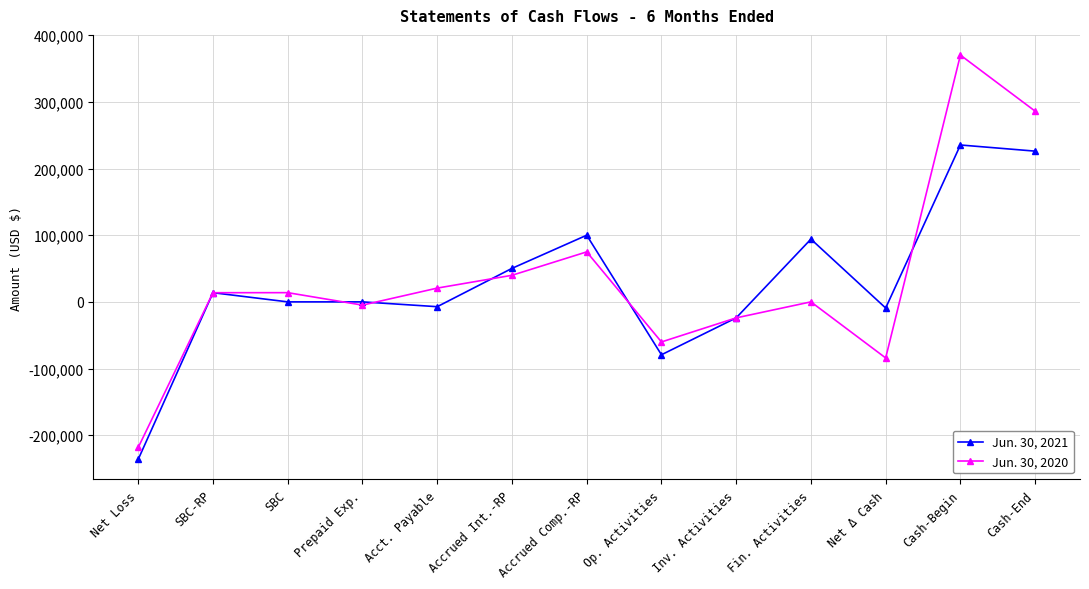

Rank the series at Net Loss from lowest to highest value.

Jun. 30, 2021, Jun. 30, 2020